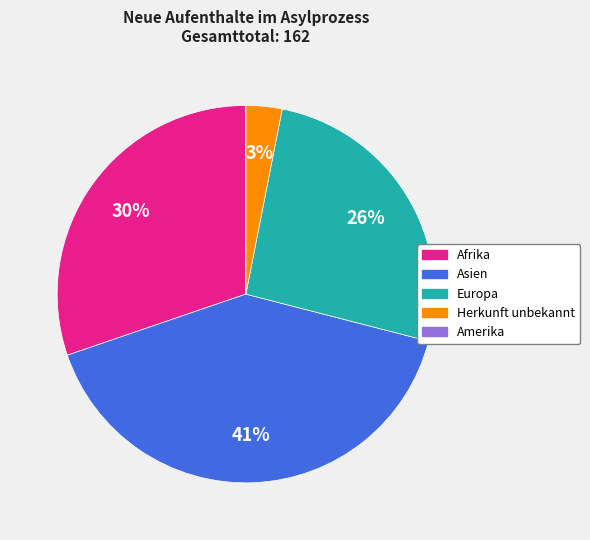

The Asien slice represents 41% of the pie. True or false?

True